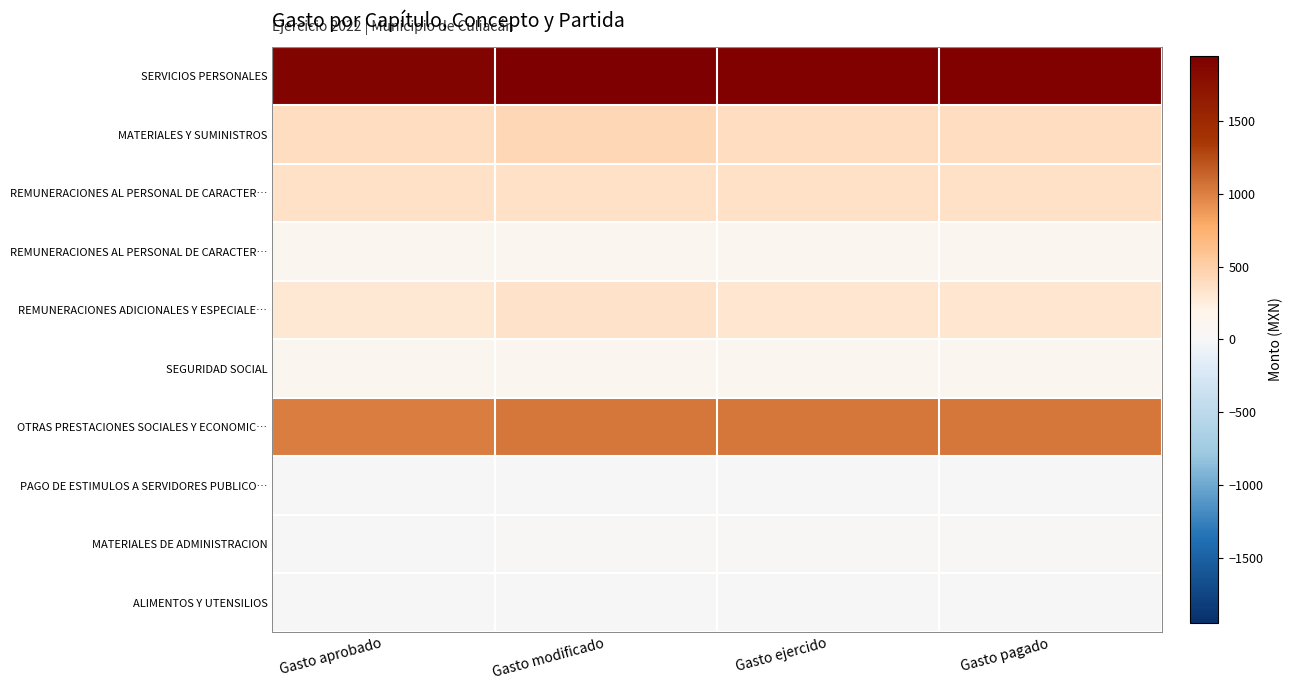

What is the spread (max minus min) of values at Gasto modificado?

1948.2